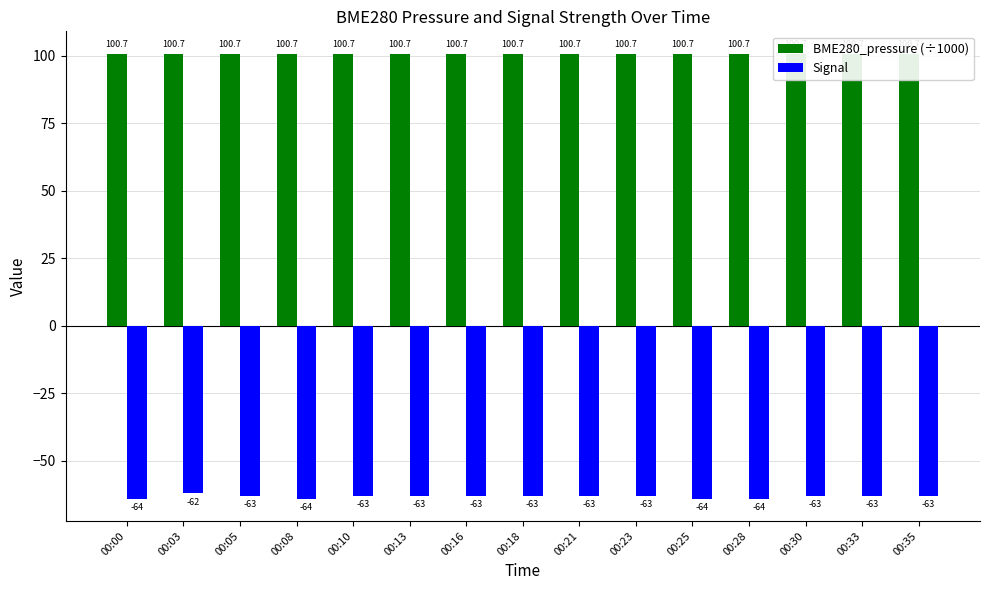

Between 00:03 and 00:05, which series saw the biggest shift?

Signal